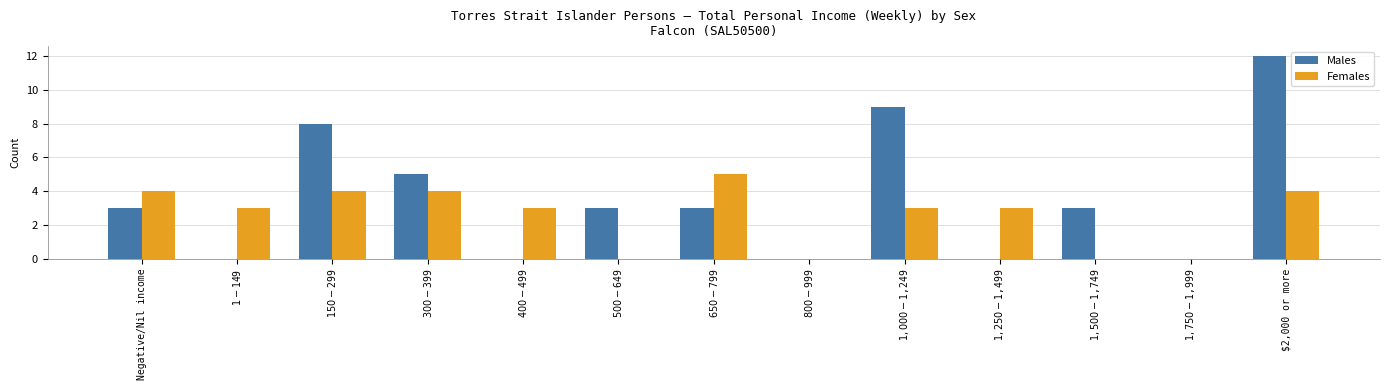

Which series has the largest total across all categories?

Males